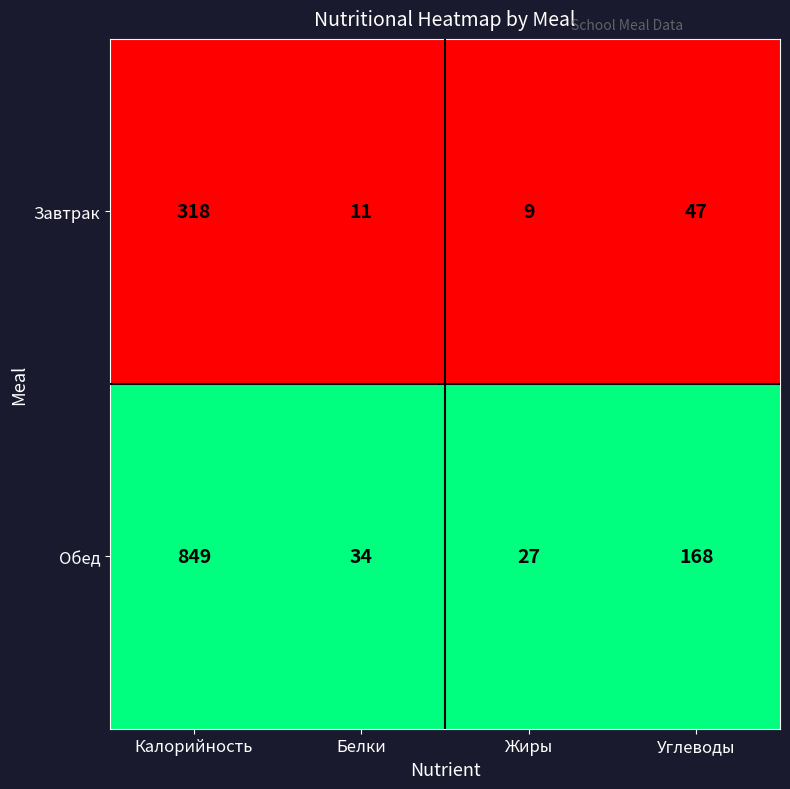

What is the maximum value for Завтрак?

318